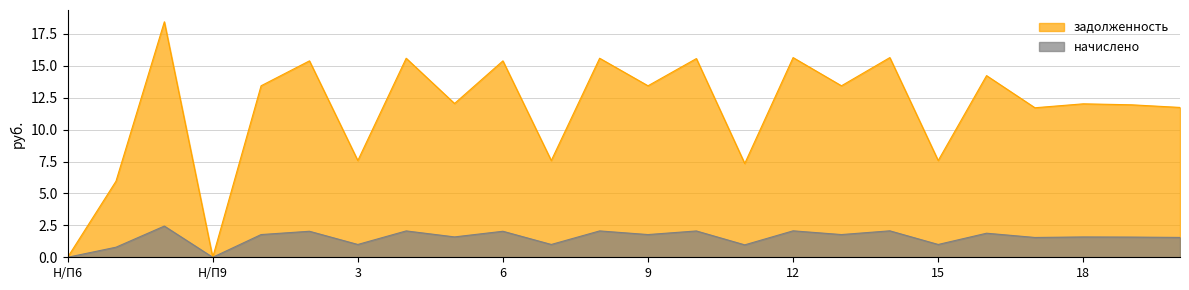

True or false: задолженность and начислено cross at least once.

False